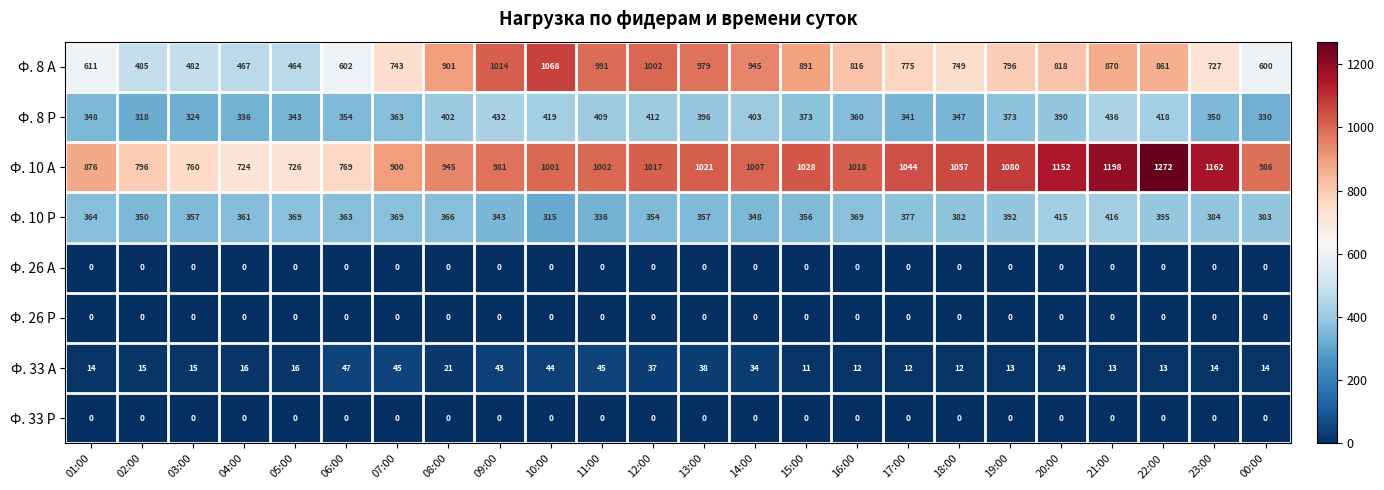

Which category has the highest value across all series?

22:00